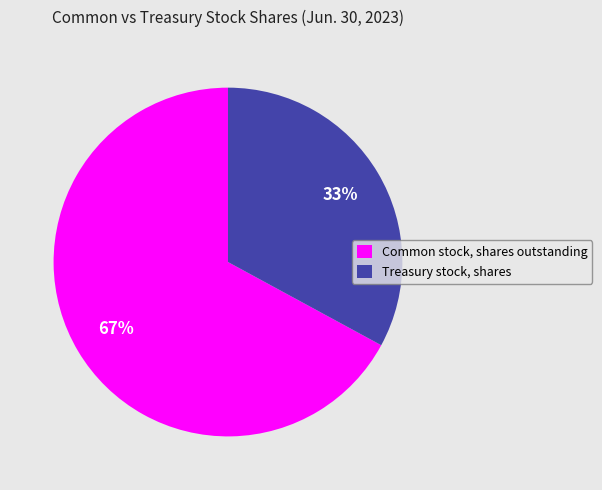

Rank the categories by value from highest to lowest.

Common stock, shares outstanding, Treasury stock, shares